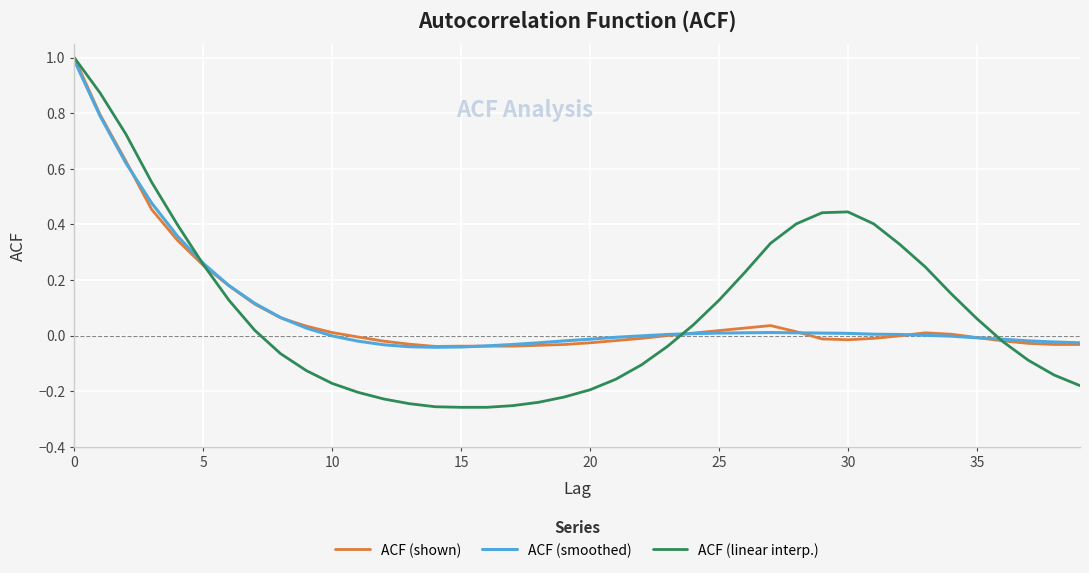

What is the maximum value for ACF (linear interp.)?

1.0